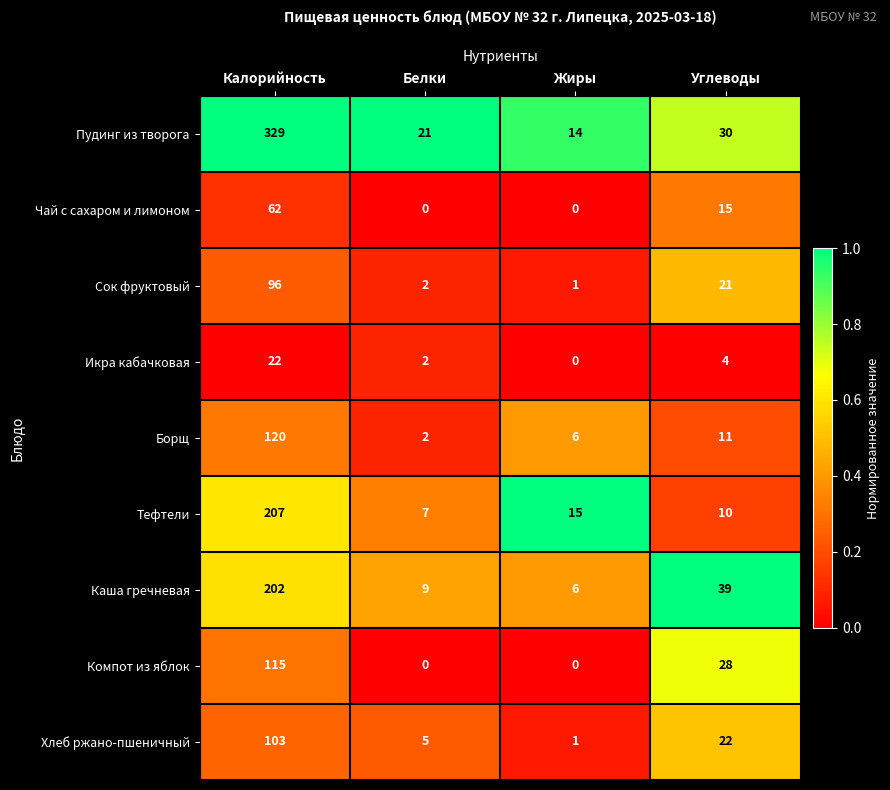

What is the difference between the highest and lowest values at Углеводы?

35